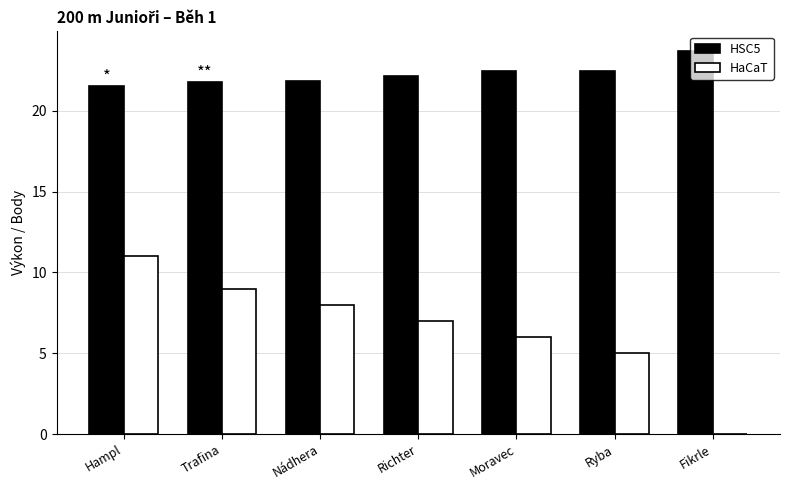

What is the highest value of the HaCaT series?

11.0